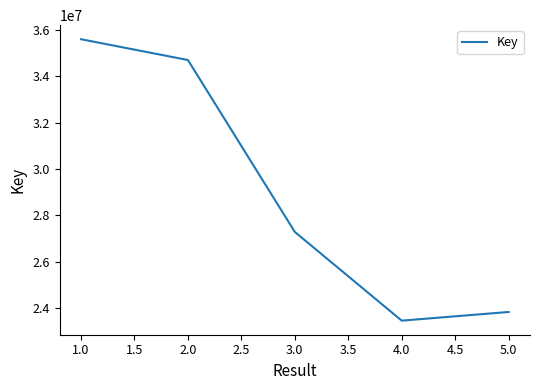

How many lines are shown in the chart?

1